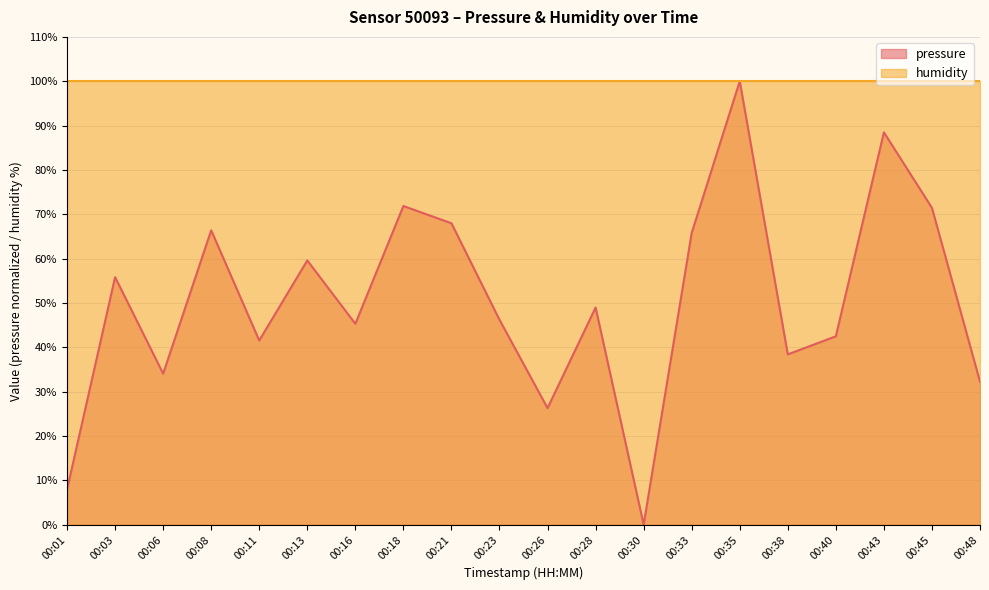

Reading left to right, extract all data points from this chart.

7.9	55.8	34.1	66.4	41.5	59.6	45.3	71.9	68.0	46.2	26.3	49.0	0.0	65.8	100.0	38.4	42.5	88.5	71.4	32.2